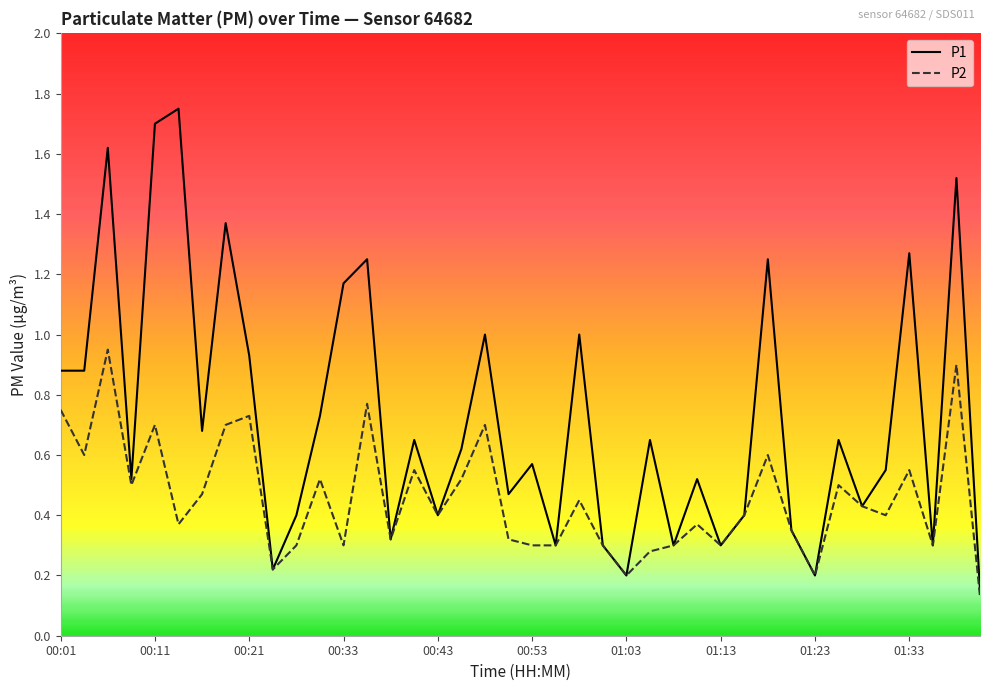

Which series has the widest spread of values?

P1